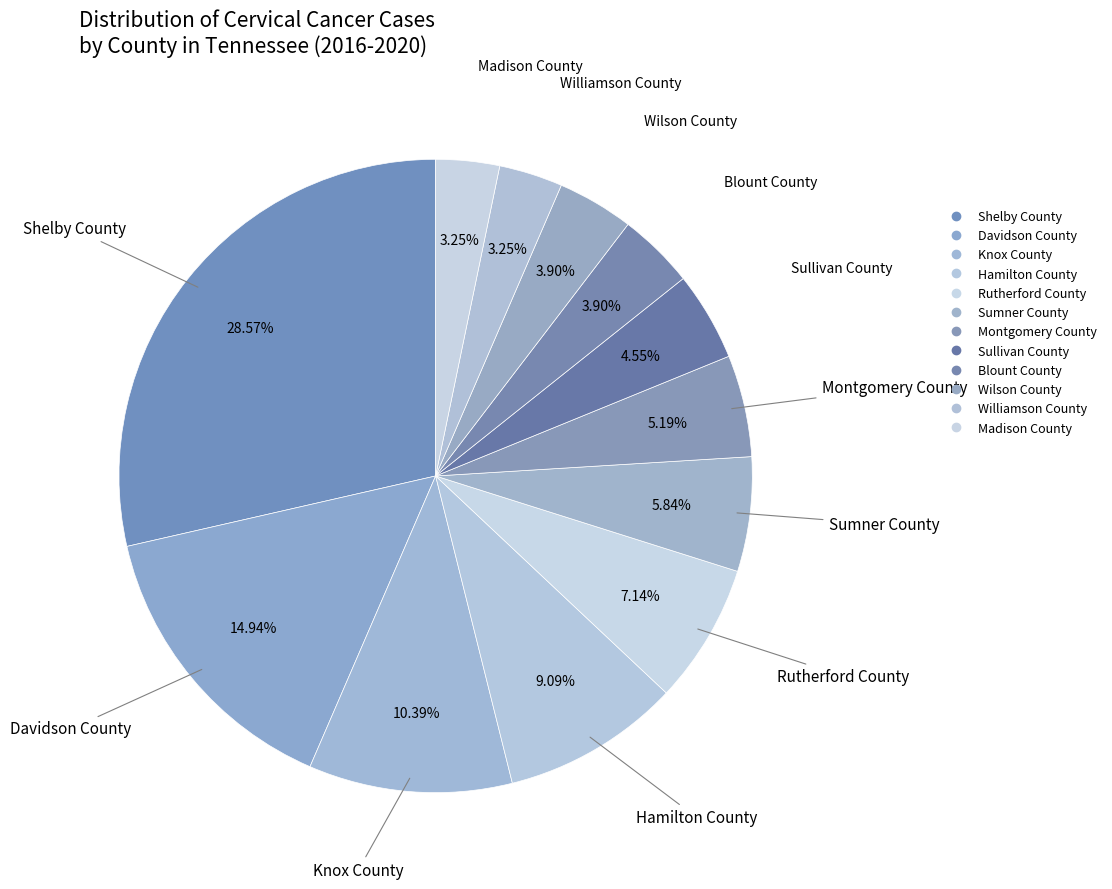

How many segments does this pie chart have?

12